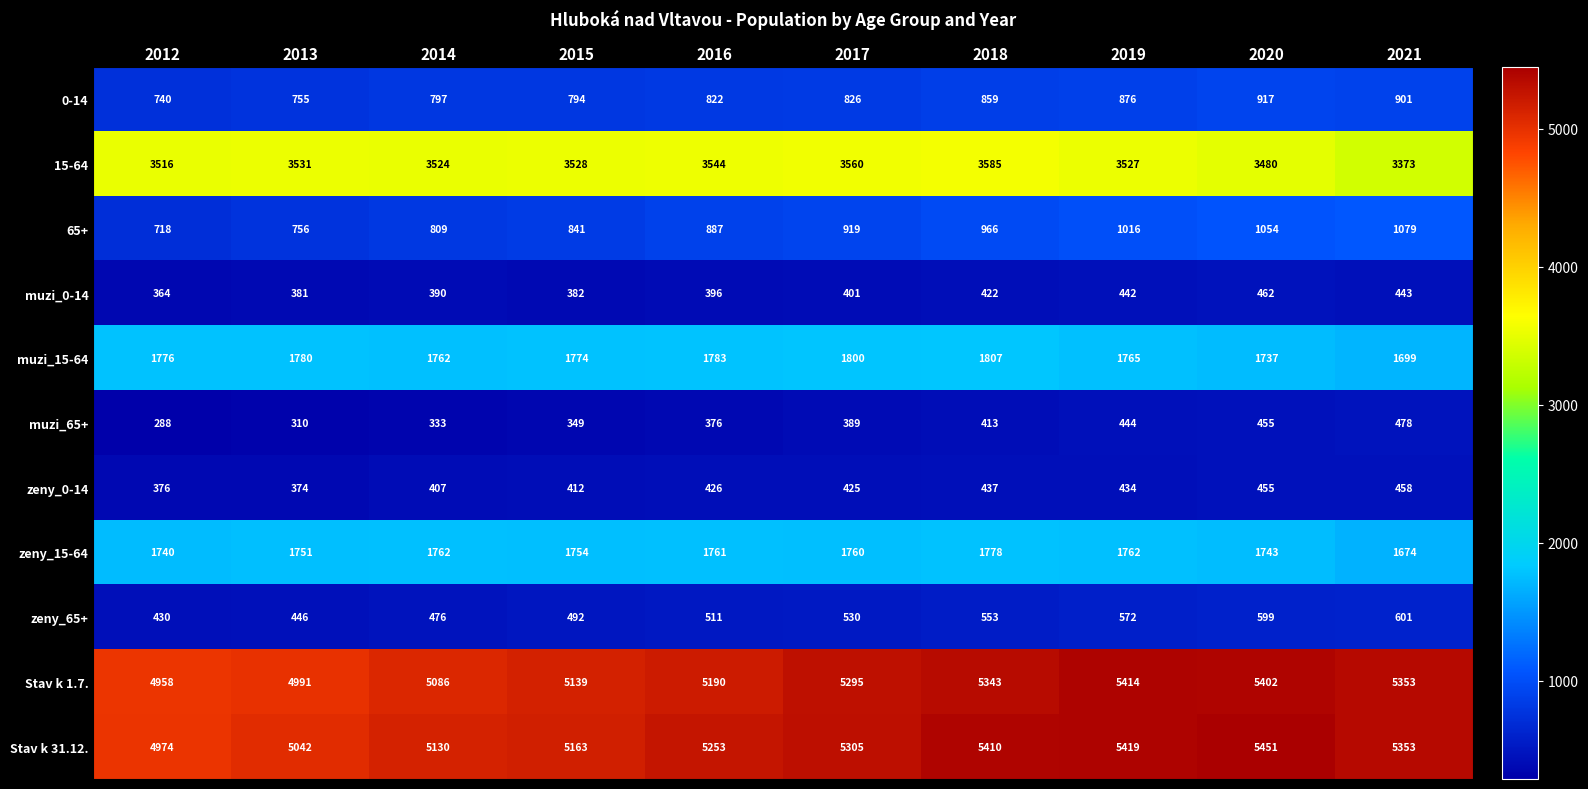

At which category is the sum across all series the highest?

2020